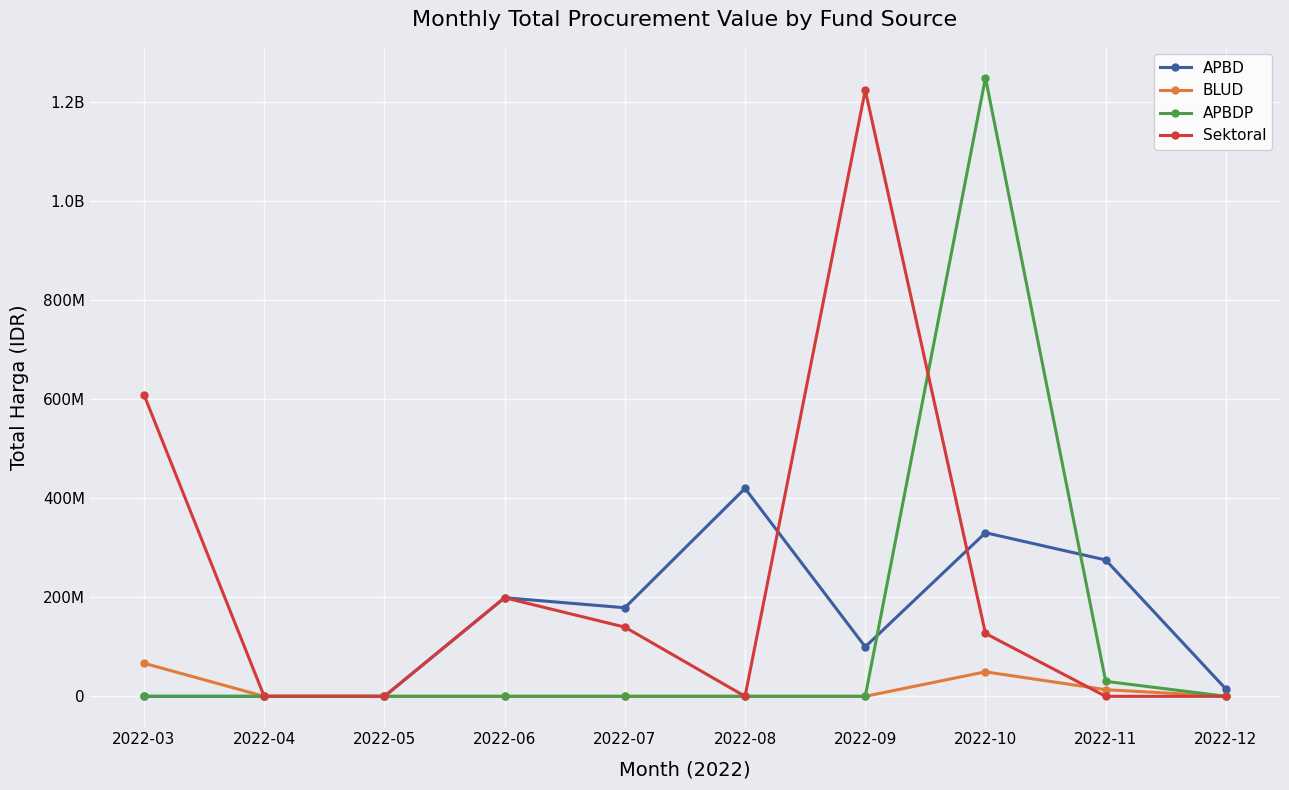

Reading left to right, what are all the values shown in this chart?

APBD: 2022-03=0	2022-04=0	2022-05=0	2022-06=199200000	2022-07=178950000	2022-08=420075000	2022-09=100000000	2022-10=330477000	2022-11=275498000	2022-12=14750000
BLUD: 2022-03=66871000	2022-04=0	2022-05=0	2022-06=0	2022-07=0	2022-08=0	2022-09=0	2022-10=49478000	2022-11=13442000	2022-12=0
APBDP: 2022-03=0	2022-04=0	2022-05=0	2022-06=0	2022-07=0	2022-08=0	2022-09=0	2022-10=1249682000	2022-11=30293000	2022-12=0
Sektoral: 2022-03=609365490	2022-04=0	2022-05=0	2022-06=199200000	2022-07=139800000	2022-08=0	2022-09=1224682000	2022-10=127000000	2022-11=0	2022-12=0